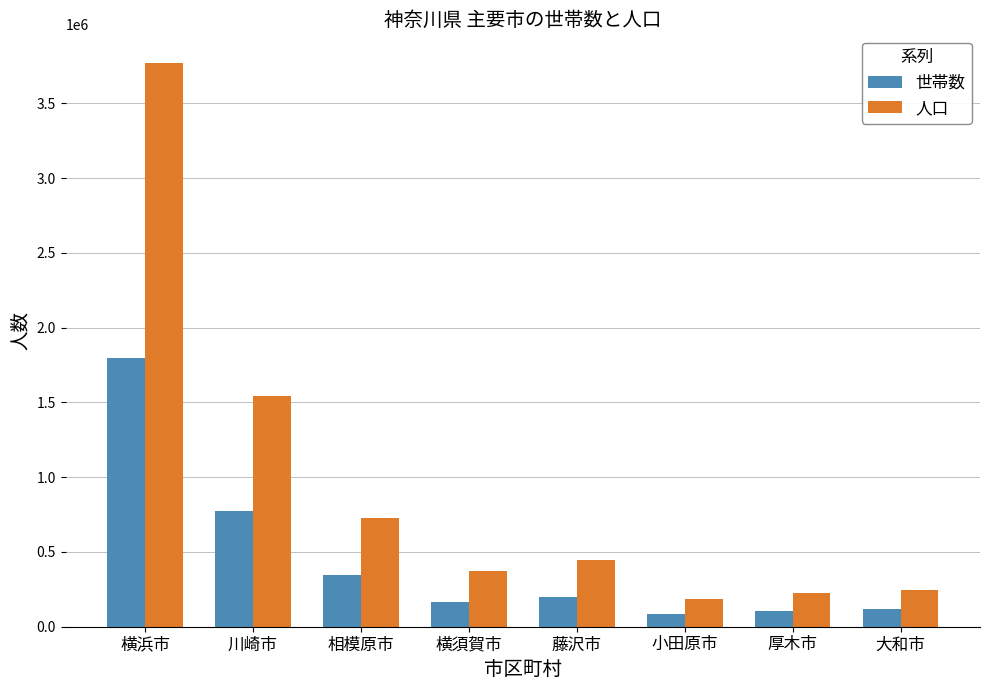

The 世帯数 series shows 451036 at 川崎市. True or false?

False